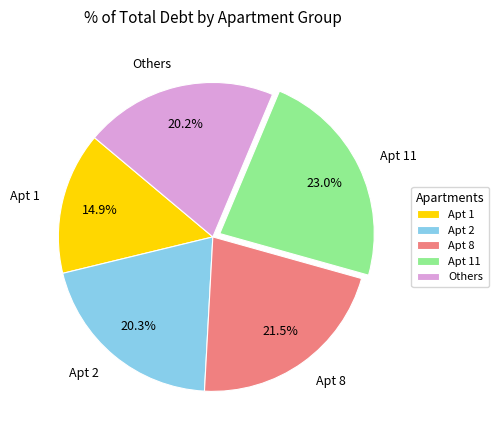

Which slice is the smallest?

Apt 1